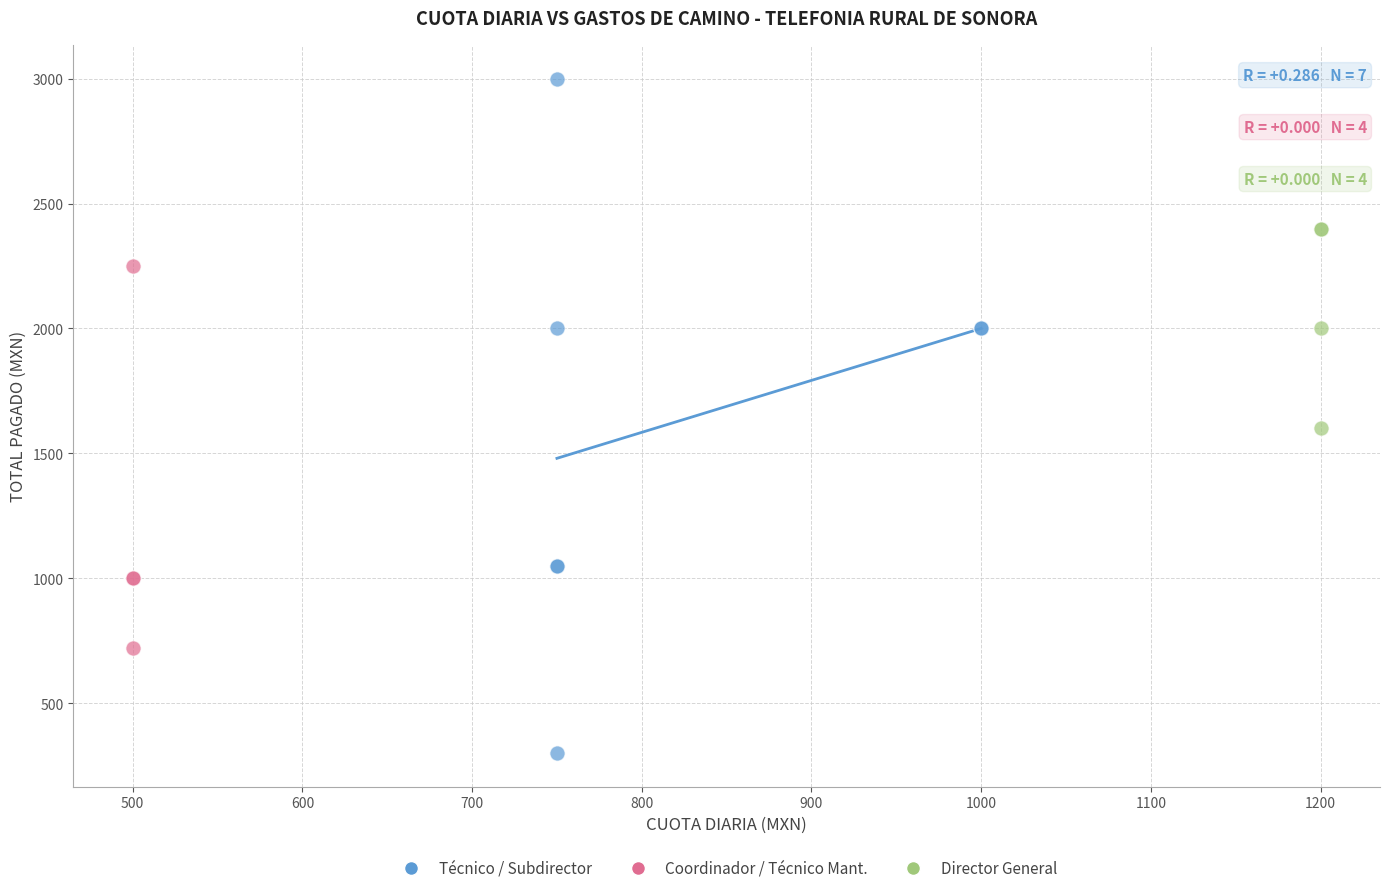

Which series has the widest spread of Y values?

Técnico / Subdirector